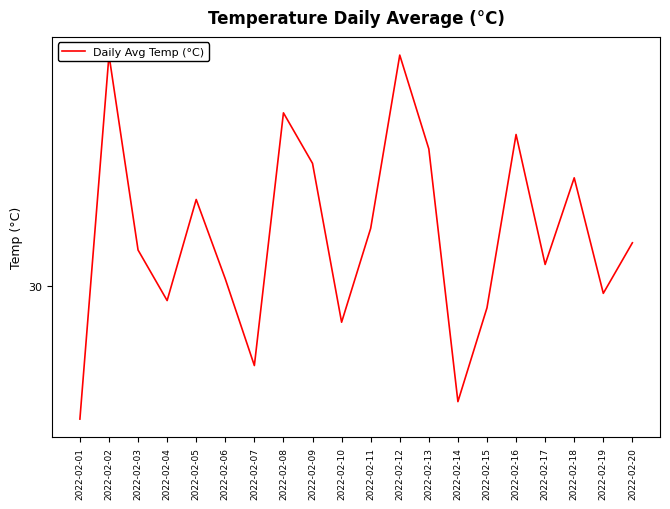

Where is the data nearest to the value 30?

2022-02-06